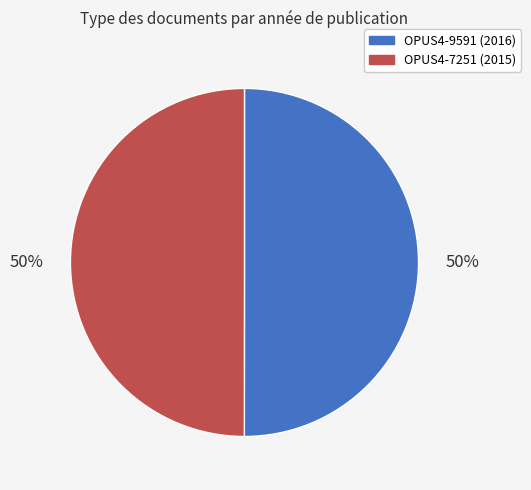

How many segments does this pie chart have?

2